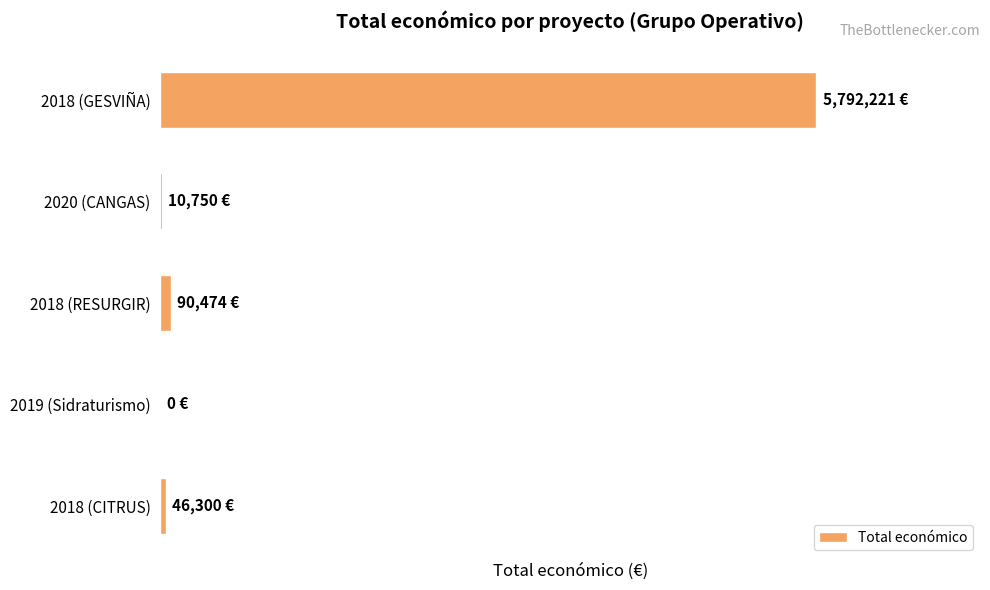

How many values are below 46300?

2